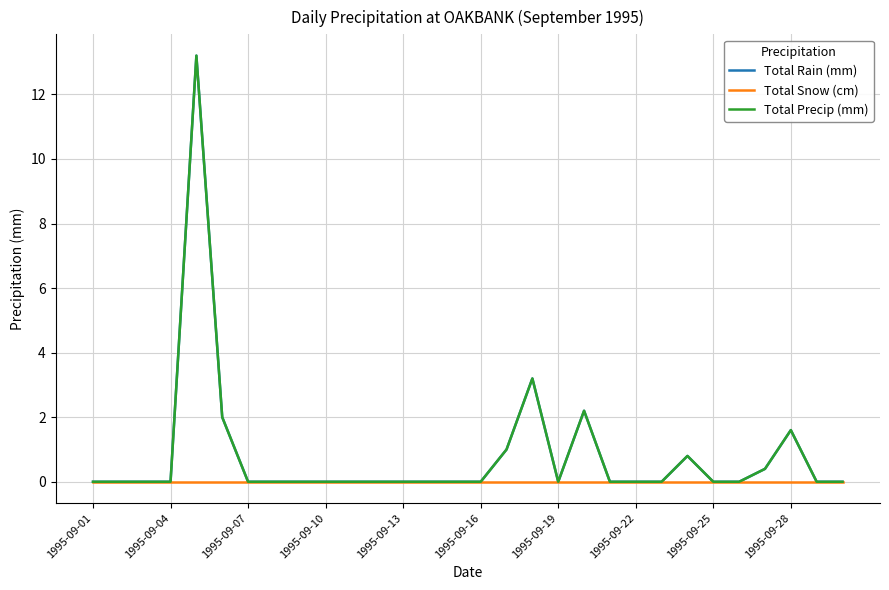

Does the chart display data point markers on the line(s)?

No